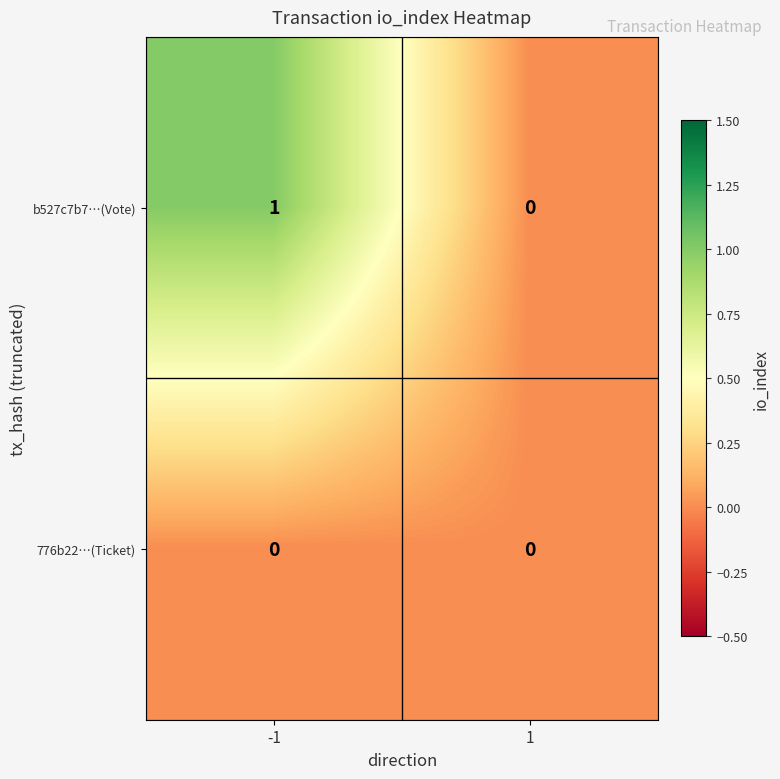

Which series changed the most between -1 and 1?

b527c7b7…(Vote)